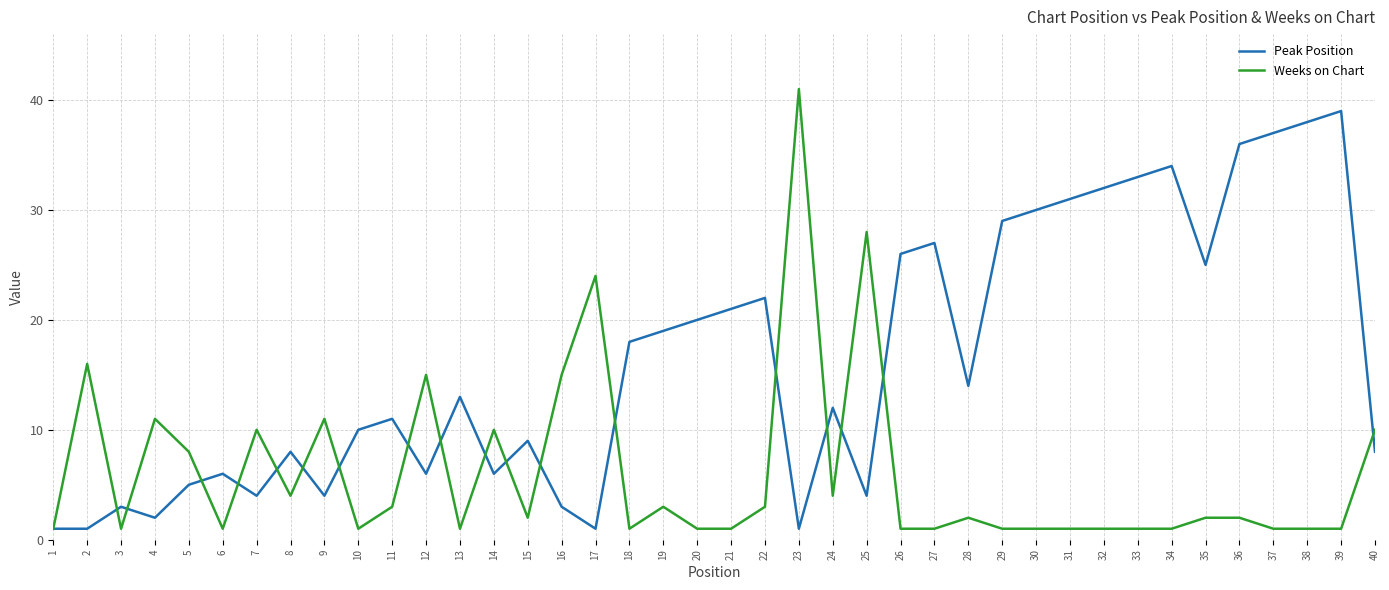

The value of Peak Position at 18 is 6. True or false?

False